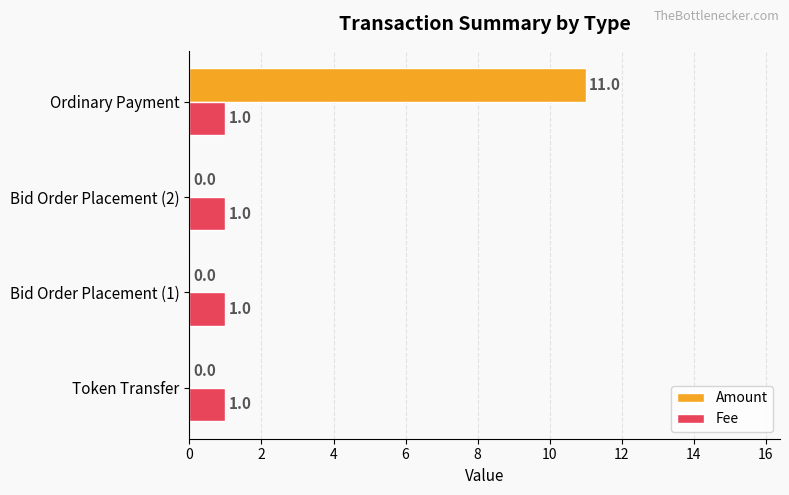

Which series changed the most between Bid Order Placement (2) and Ordinary Payment?

Amount